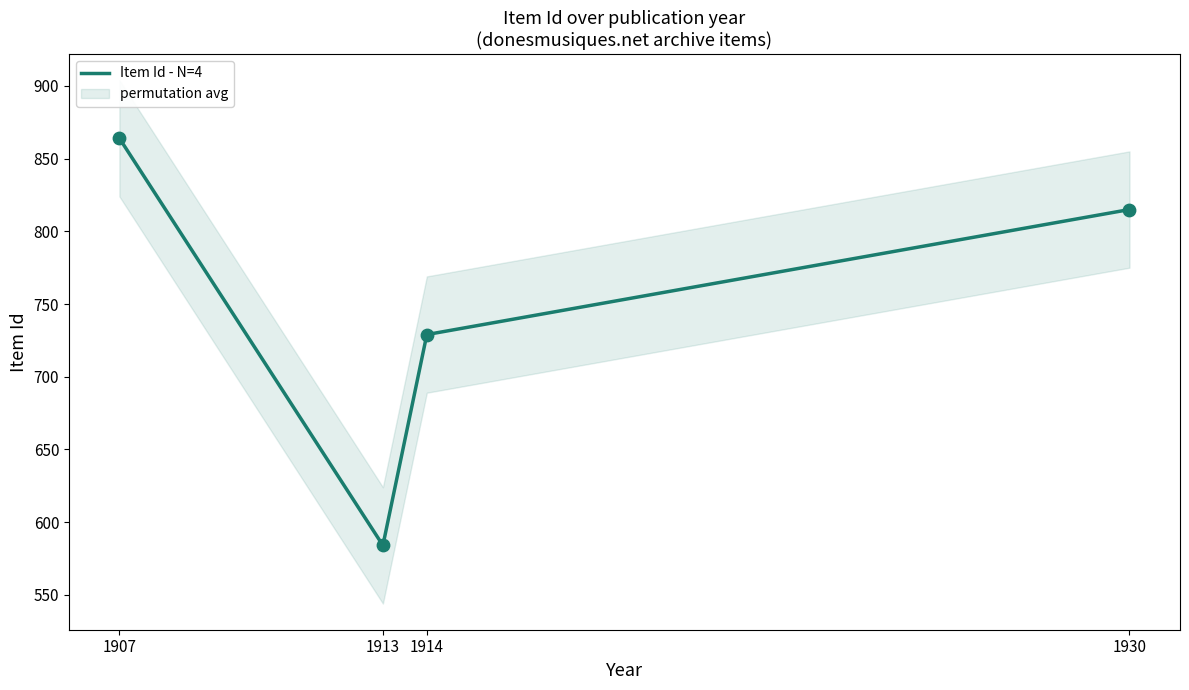

What is the ratio of the value at 1930 to the value at 1914?

1.1